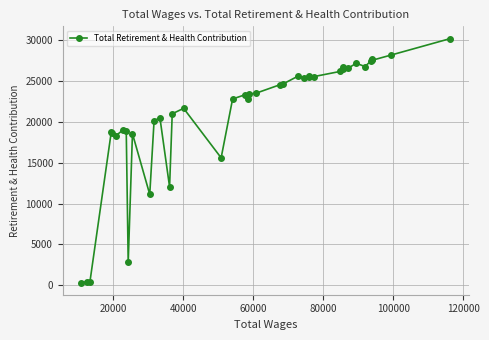

Is this an area chart (filled region under the line)?

No